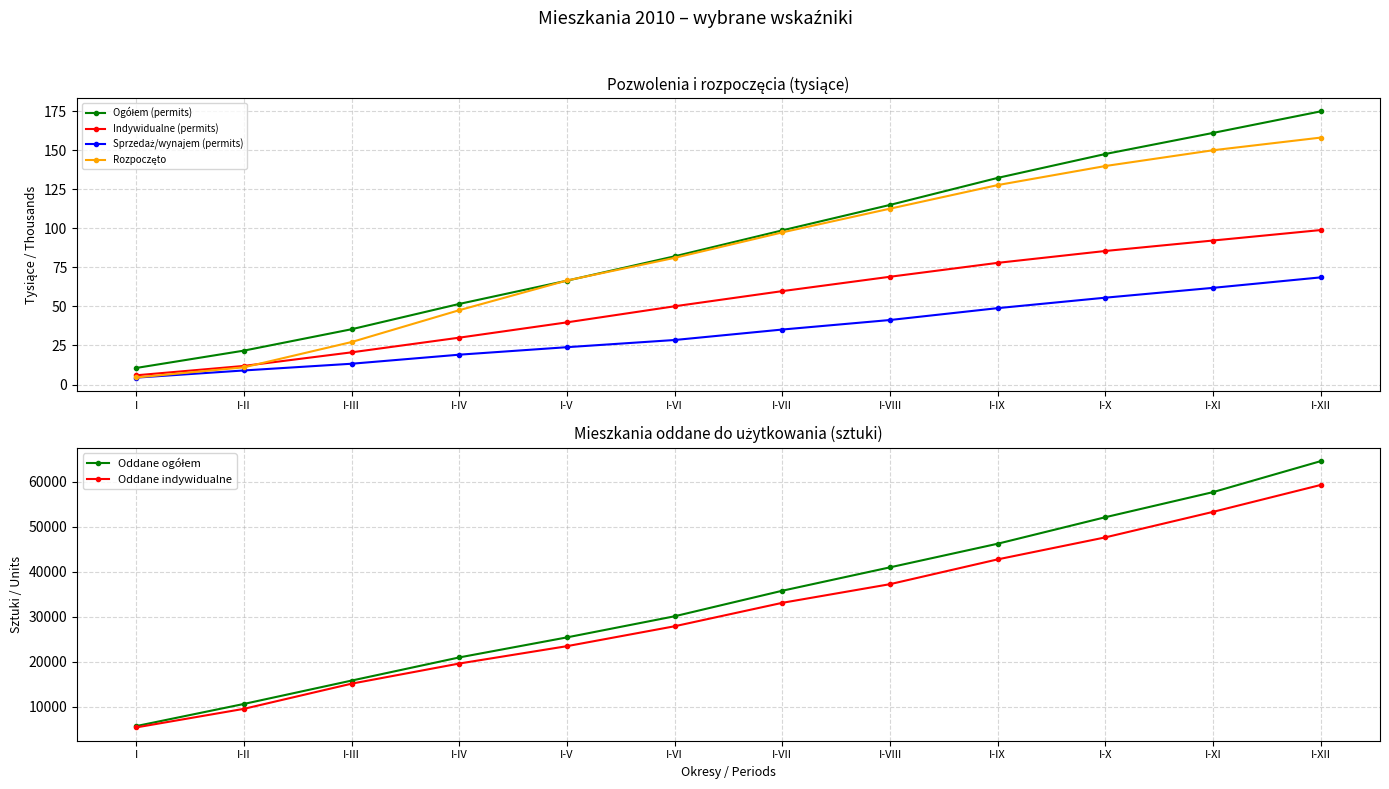

Is this an area chart (filled region under the line)?

No